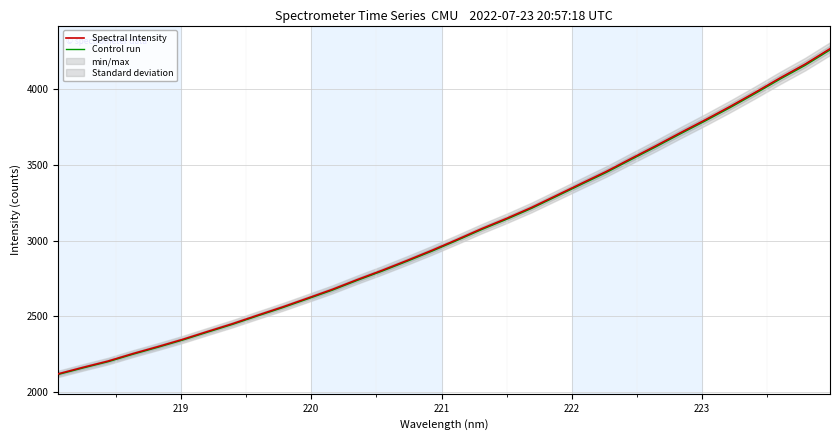

True or false: Control run and Spectral Intensity cross at least once.

False